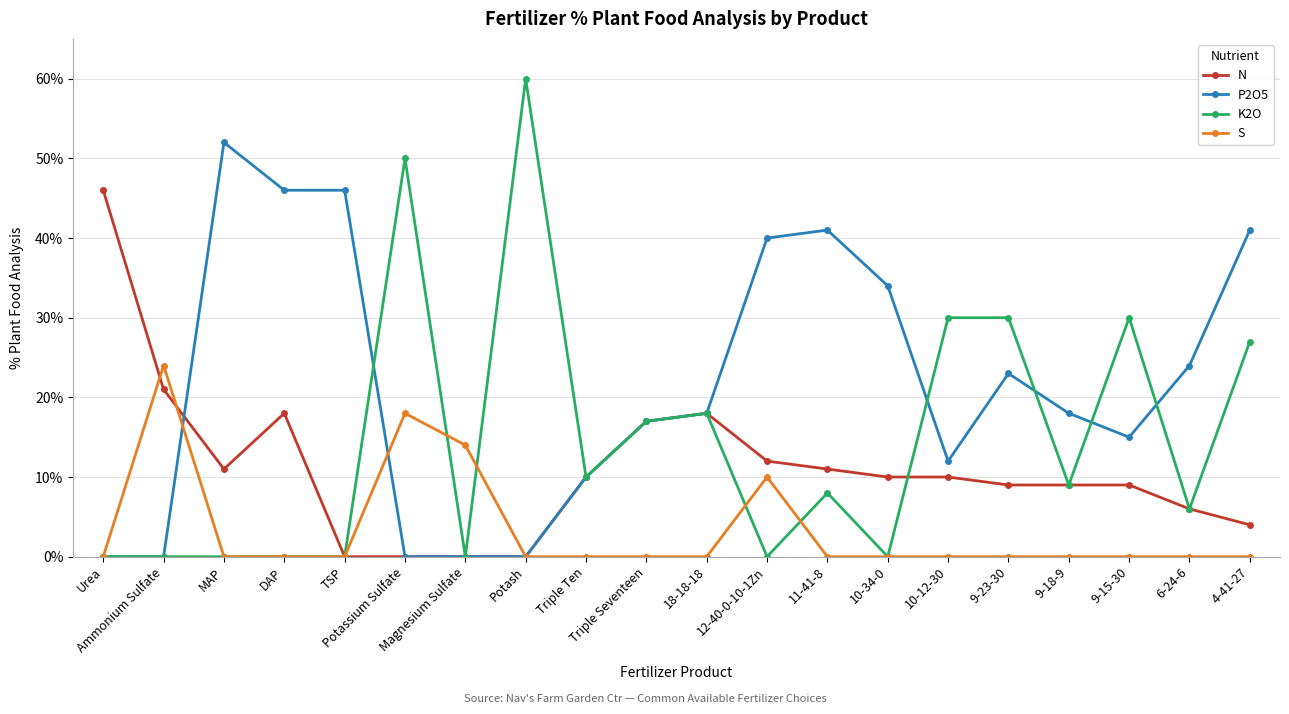

Rank the series by their average value, from highest to lowest.

P2O5, K2O, N, S